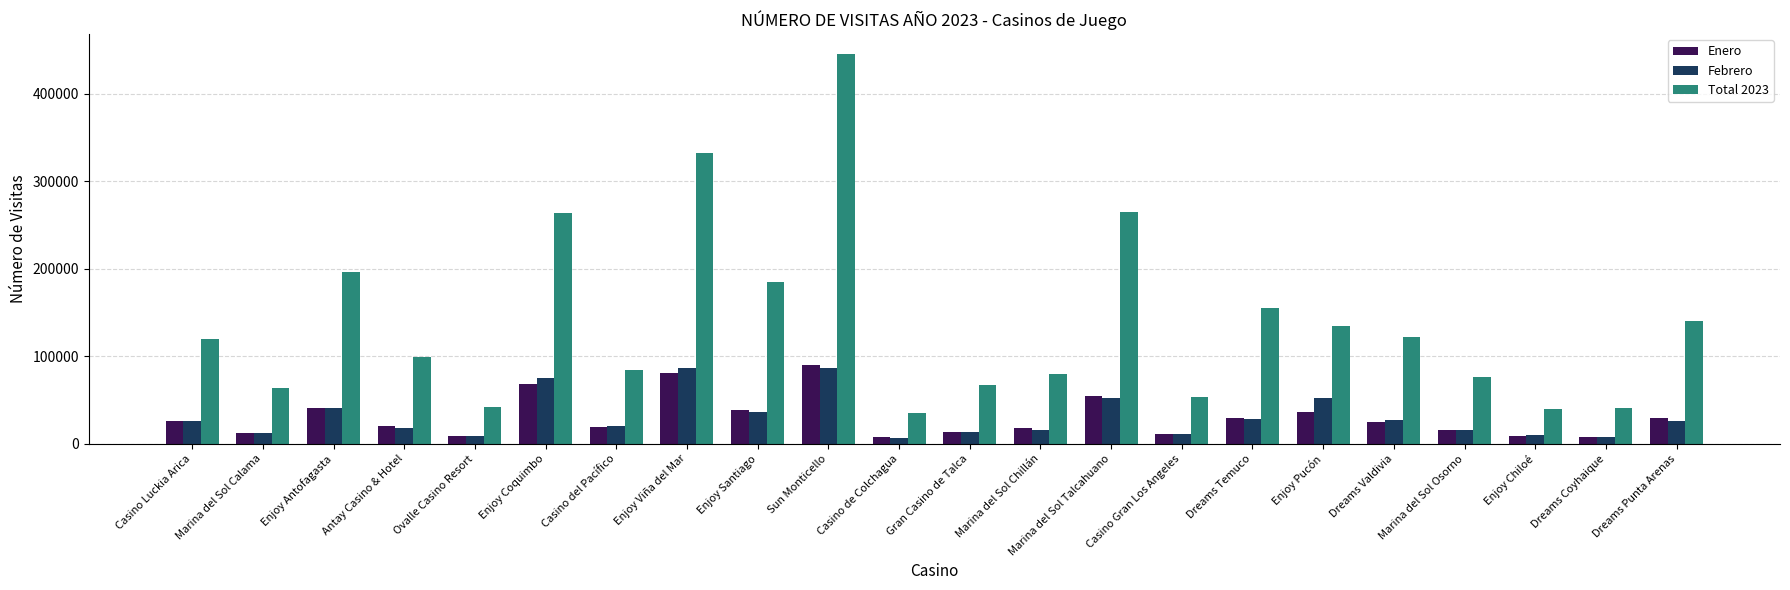

What is the label of the 3rd bar from the left?

Enjoy Antofagasta